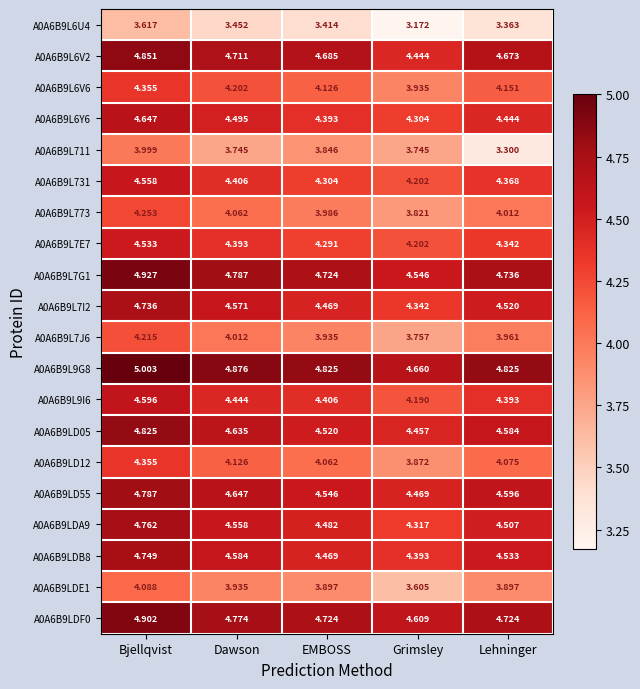

At which label is A0A6B9L9G8 closest to 4?

Grimsley